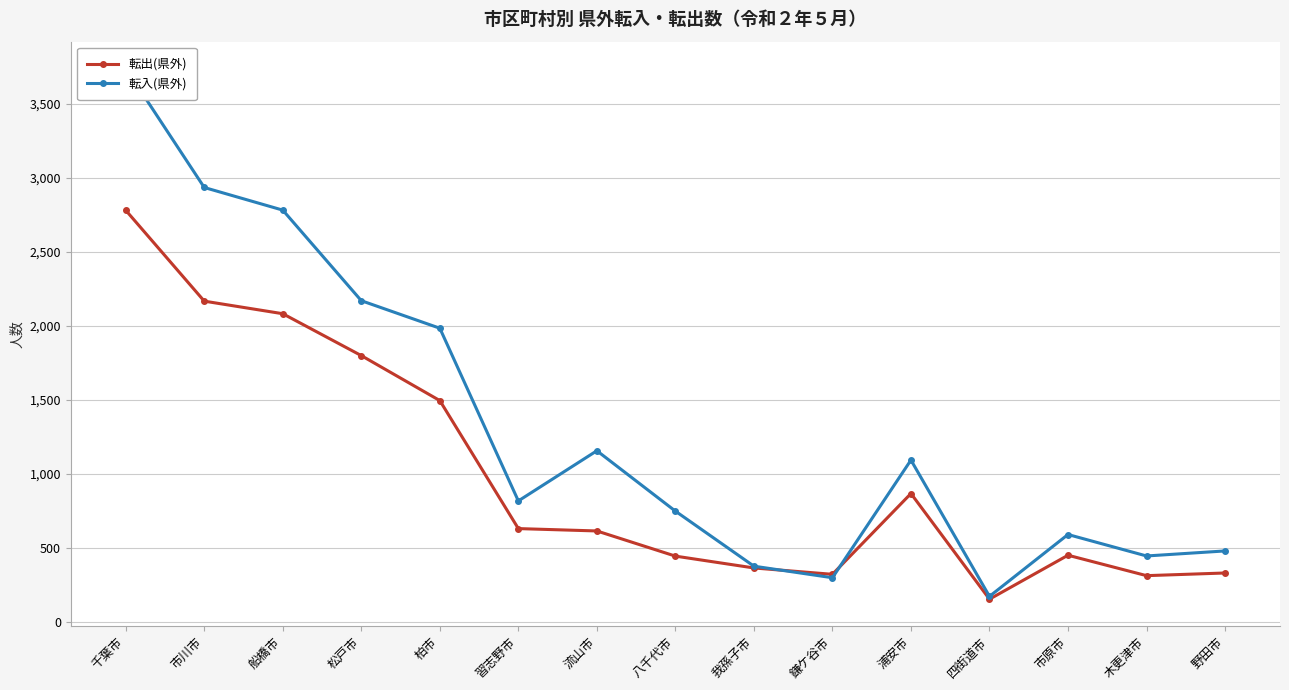

In 転出(県外), how many points are higher than both neighbors (excluding endpoints)?

2